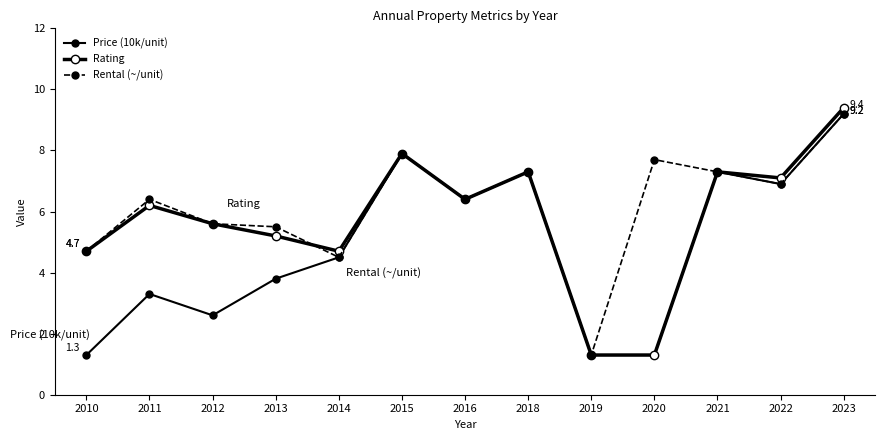

What is the maximum value shown in the chart?

9.4